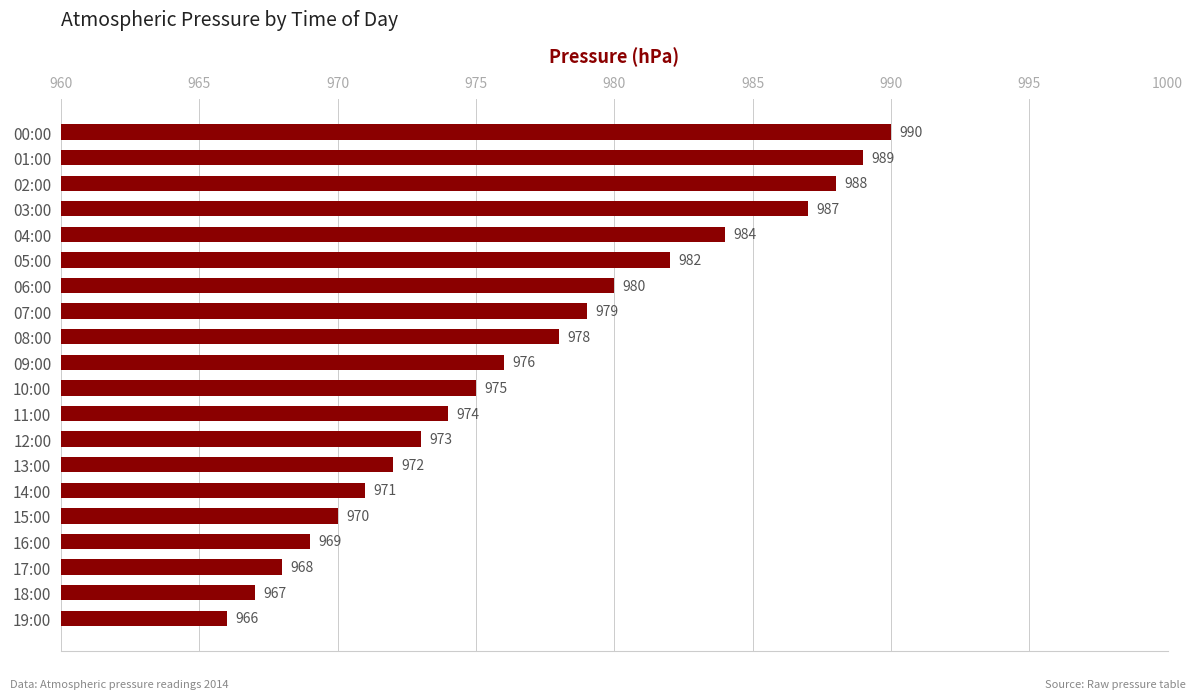

How many distinct data groups are displayed?

1